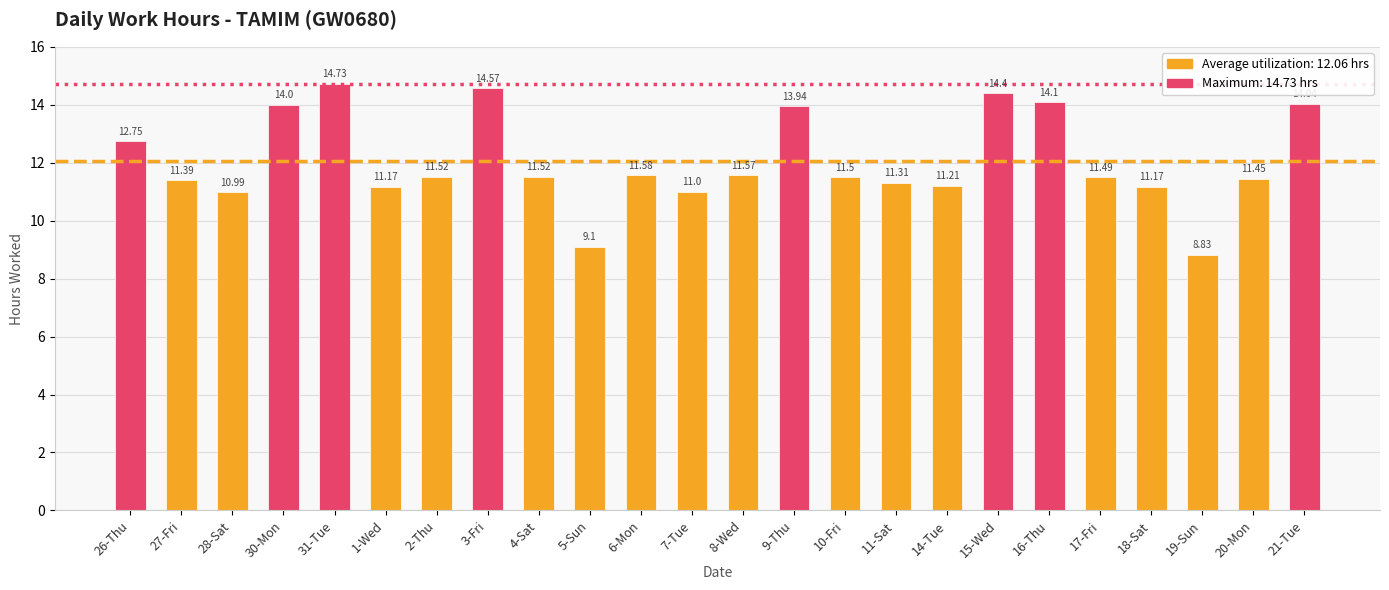

Between 17-Fri and 6-Mon, which is larger?

6-Mon